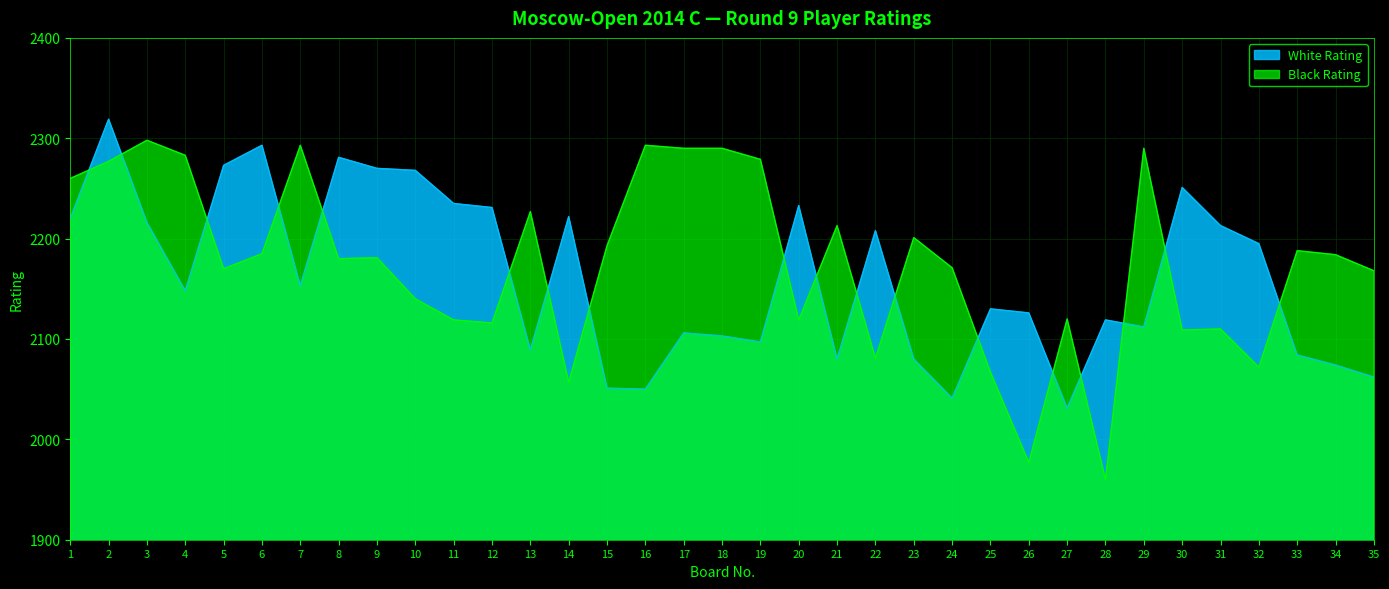

True or false: Black Rating has more than 0 points higher than both neighbors.

True